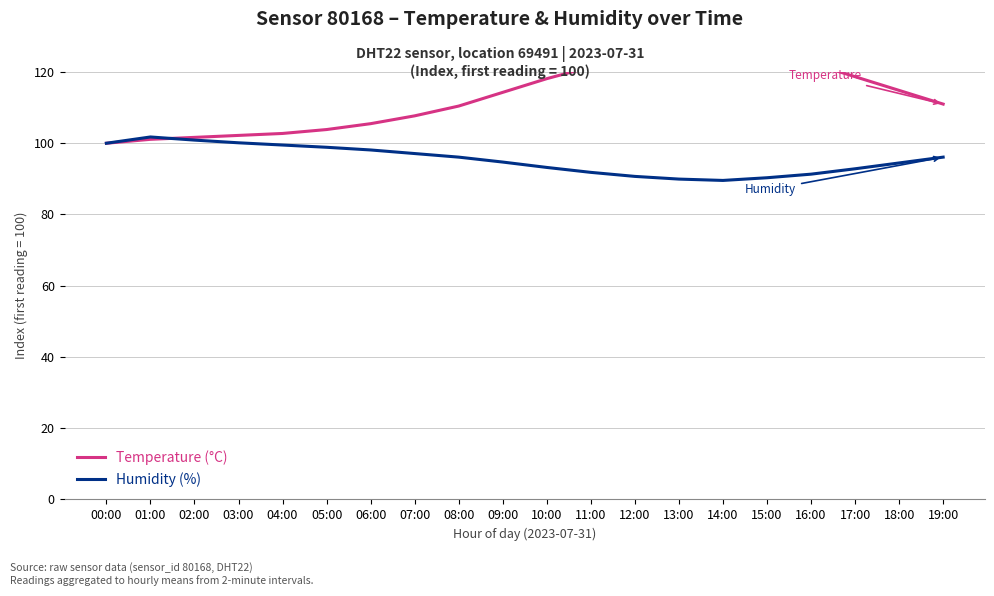

Between 08:00 and 05:00, which is larger?

08:00